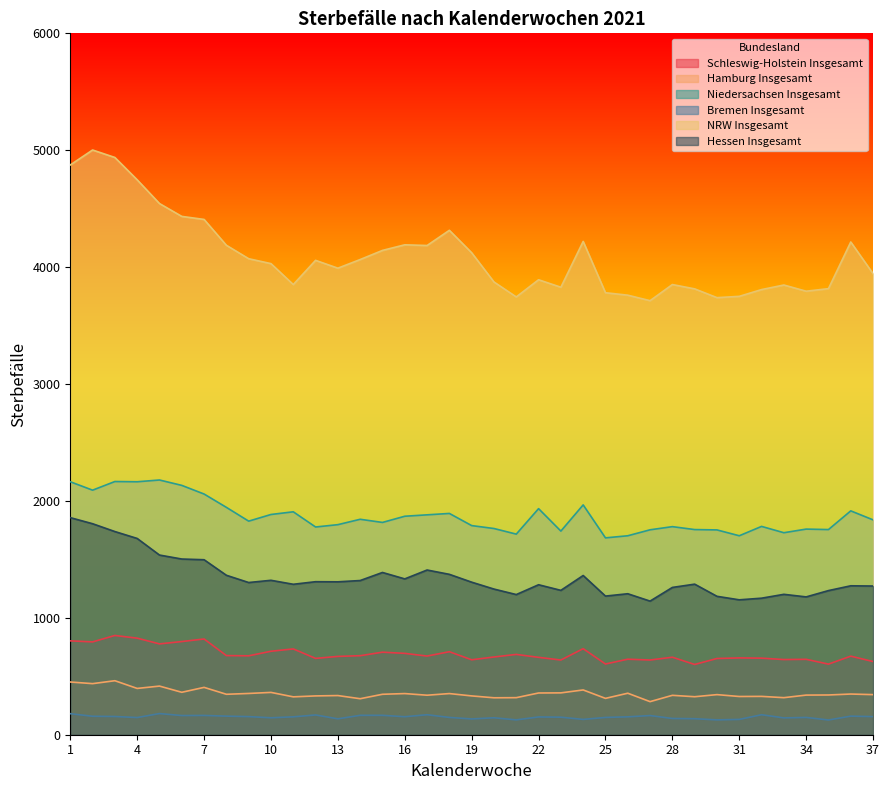

Which category has the highest value across all series?

2